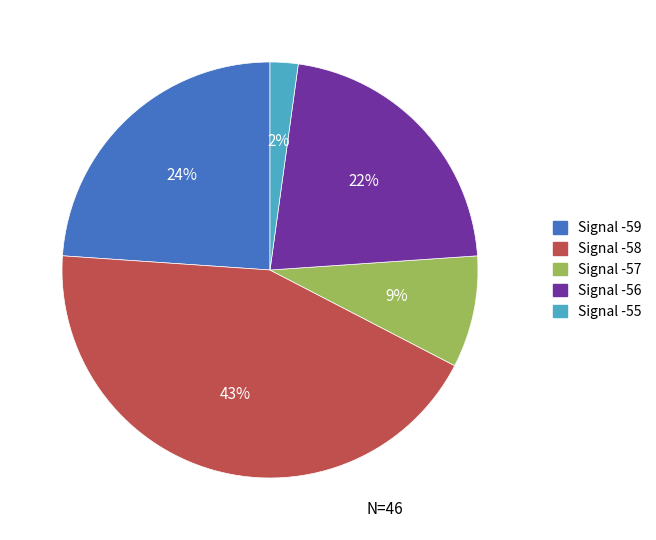

To the nearest percent, what is the average slice percentage?

20%